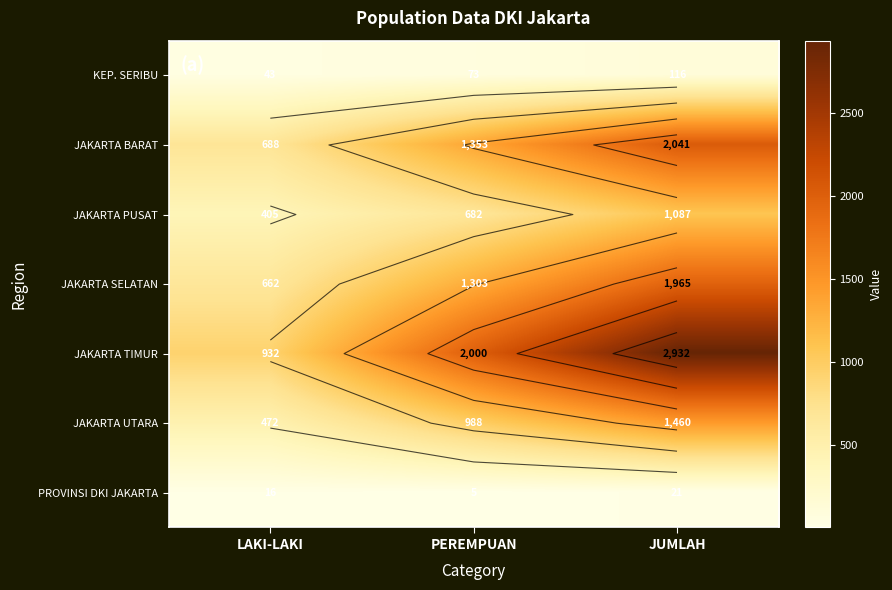

True or false: JAKARTA PUSAT has a value of 682 at PEREMPUAN.

True